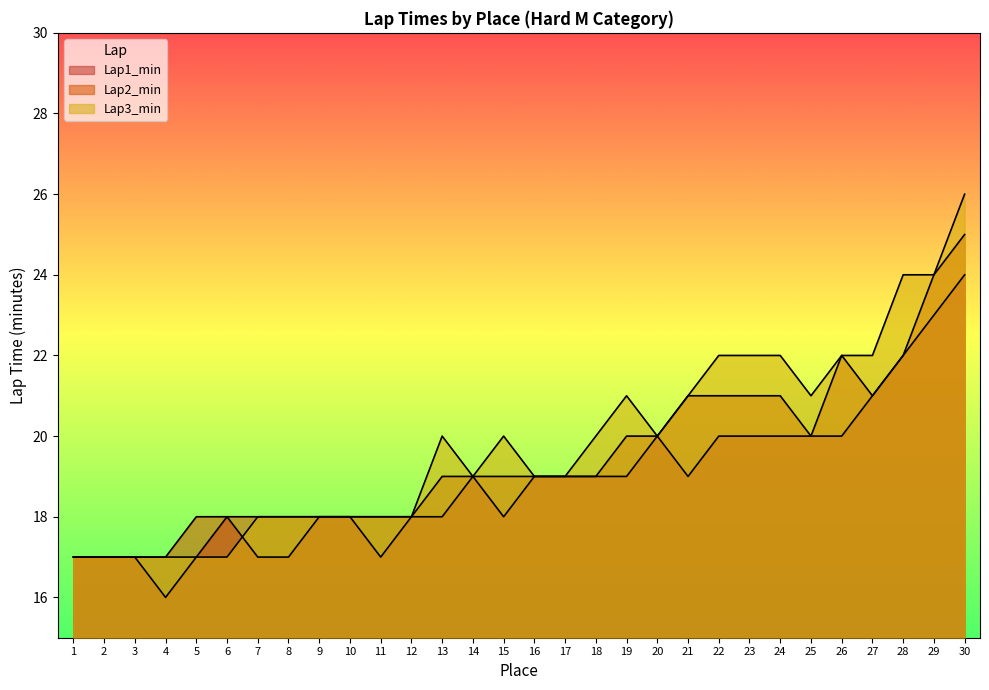

What are all the series names shown in the legend?

Lap1_min, Lap2_min, Lap3_min